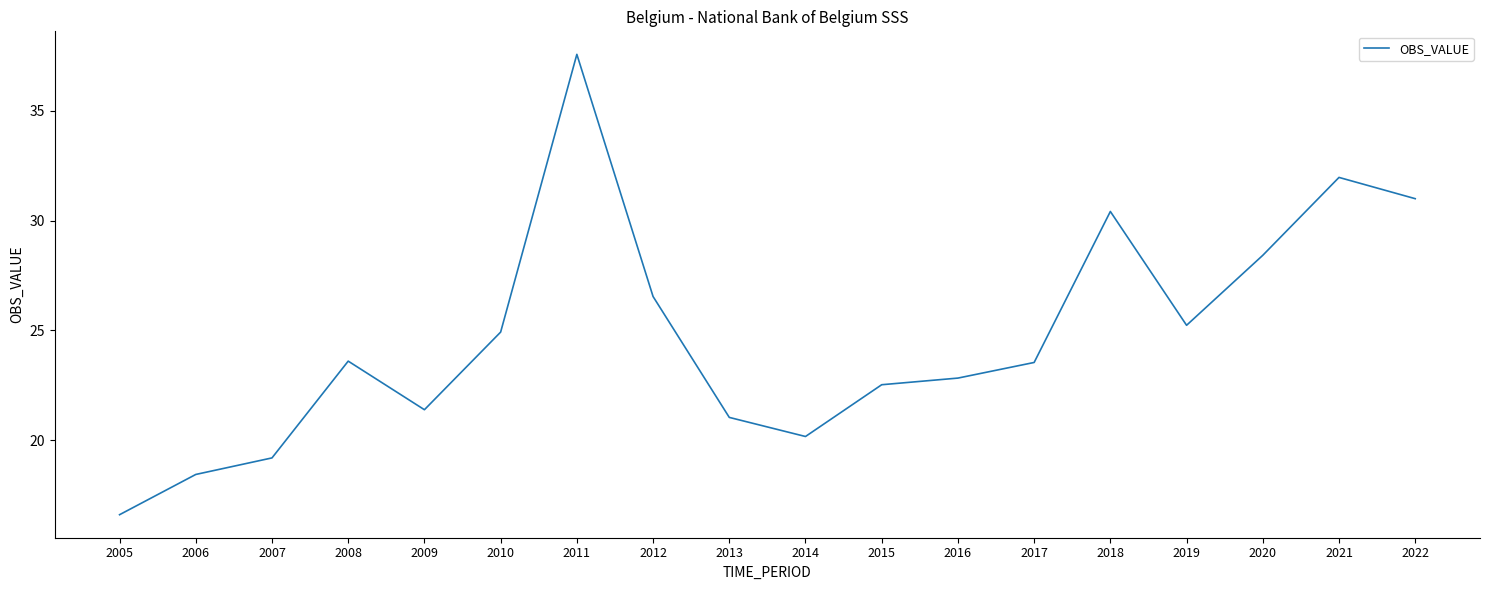

How many lines are shown in the chart?

1